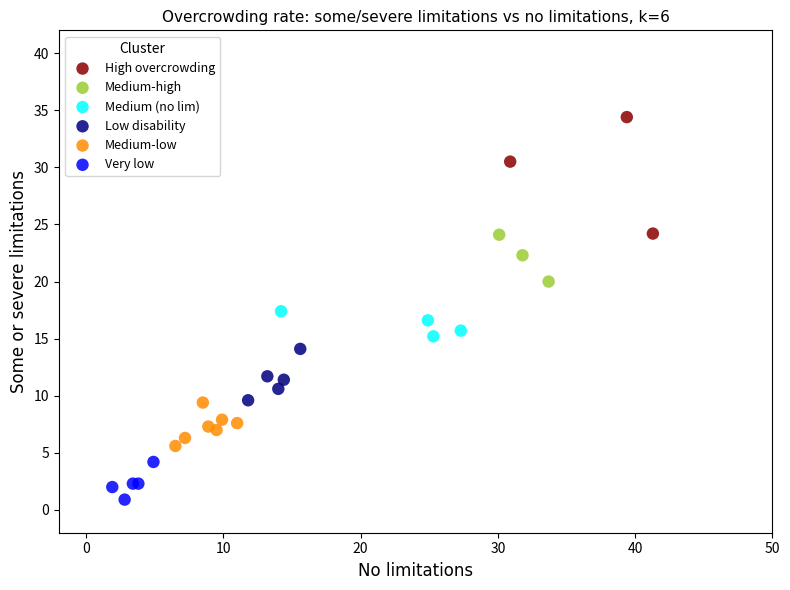

What are all the series names shown in the legend?

High overcrowding, Medium-high, Medium (no lim), Low disability, Medium-low, Very low